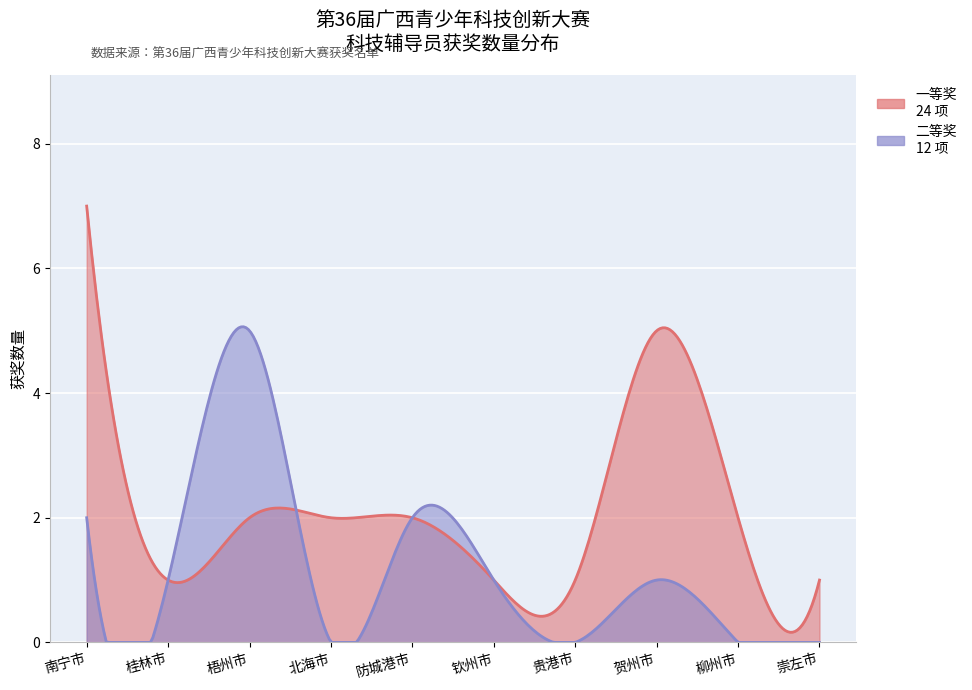

What is the label of the 8th point from the right?

梧州市